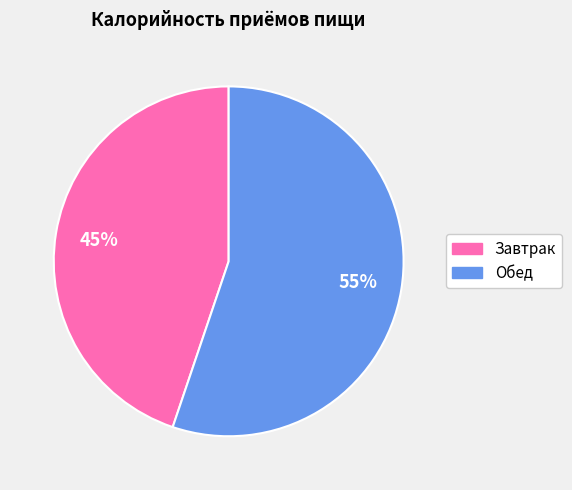

Combined, do Завтрак and Обед account for over 50%?

Yes